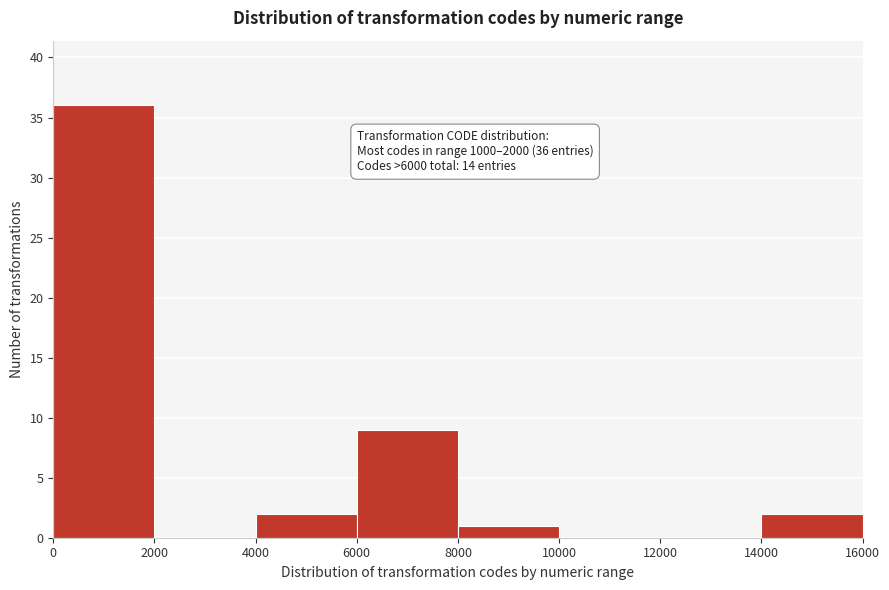

Which range on the x-axis has the tallest bar?

0 to 2000